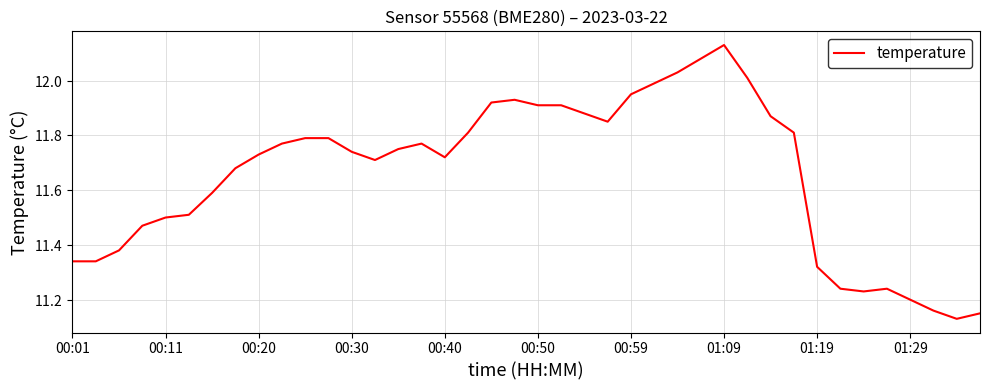

How many points are lower than both their immediate neighbors (excluding endpoints)?

5